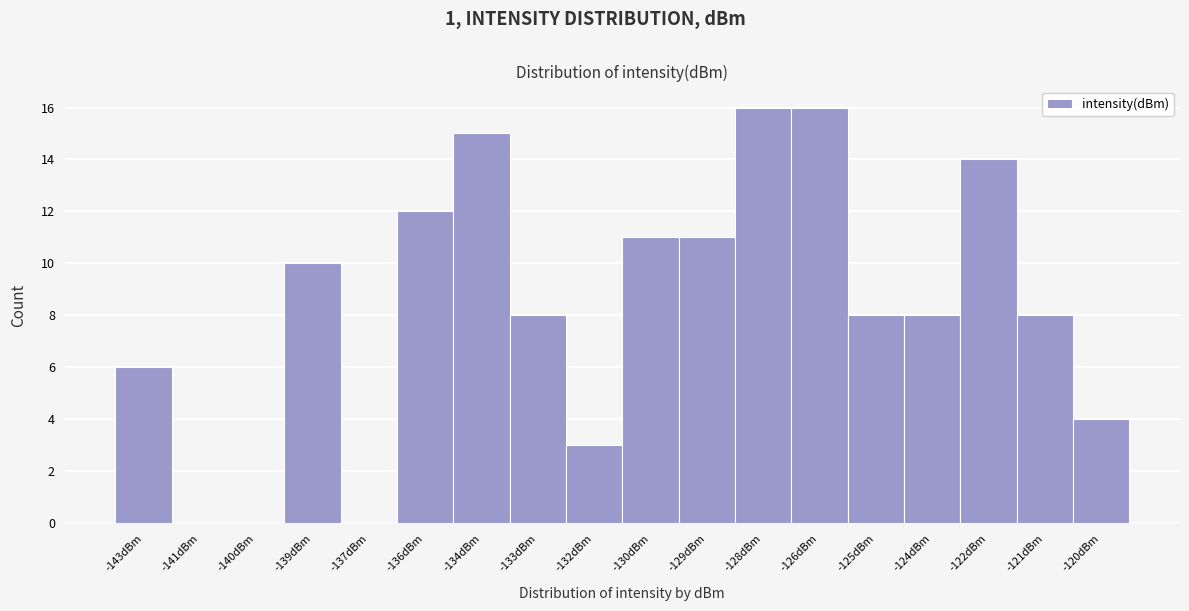

Reading right to left, list all the values displayed in this chart.

-120dBm=4	-121dBm=8	-122dBm=14	-124dBm=8	-125dBm=8	-126dBm=16	-128dBm=16	-129dBm=11	-130dBm=11	-132dBm=3	-133dBm=8	-134dBm=15	-136dBm=12	-137dBm=0	-139dBm=10	-140dBm=0	-141dBm=0	-143dBm=6